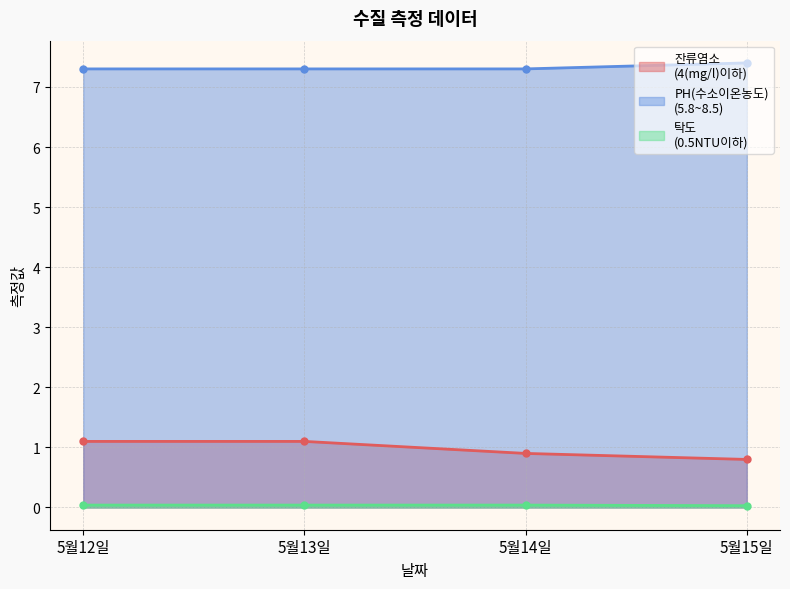

Reading left to right, transcribe all the data shown in this chart.

잔류염소
(4(mg/l)이하): 1.1	1.1	0.9	0.8
PH(수소이온농도)
(5.8~8.5): 7.3	7.3	7.3	7.4
탁도
(0.5NTU이하): 0.0	0.0	0.0	0.0